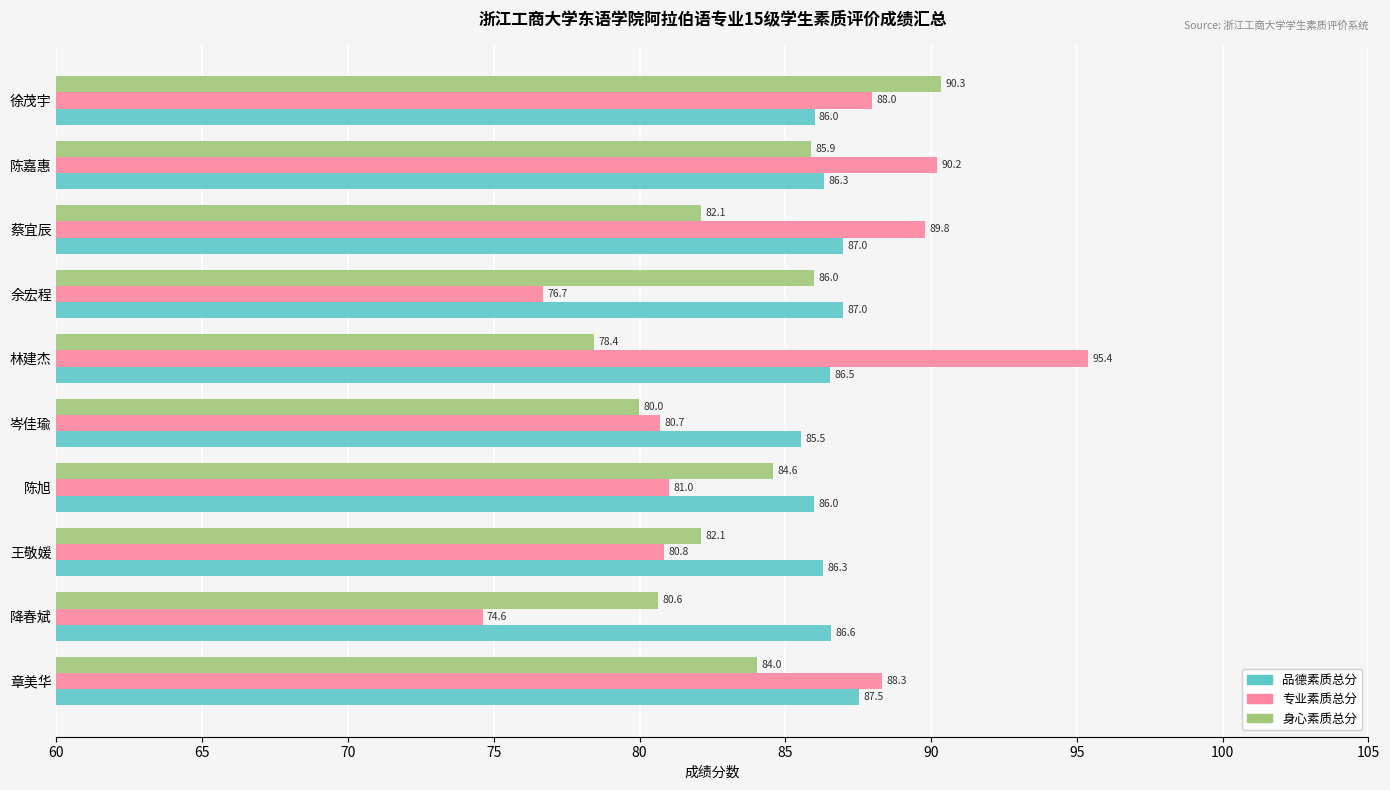

What are all the series names shown in the legend?

品德素质总分, 专业素质总分, 身心素质总分